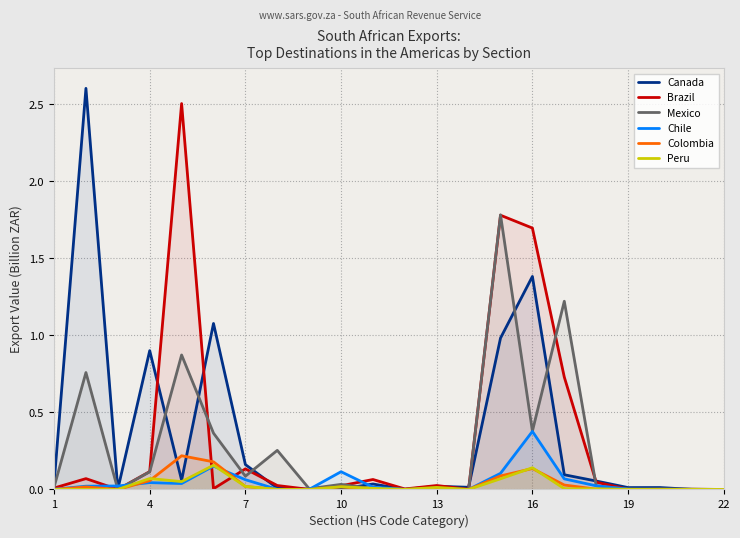

What is the sum of the Canada values at 1 and 16?

1.4